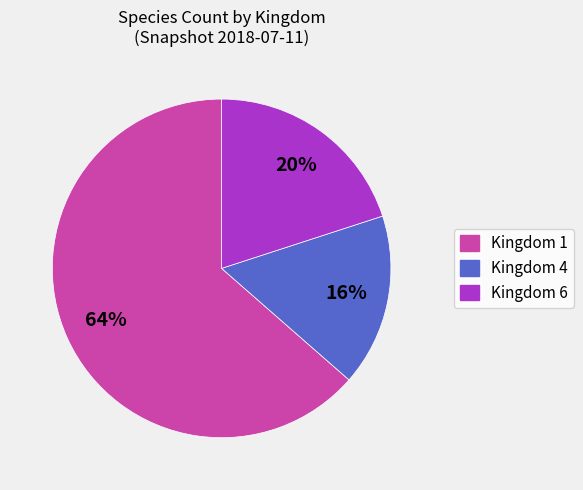

How many slices are in this pie chart?

3